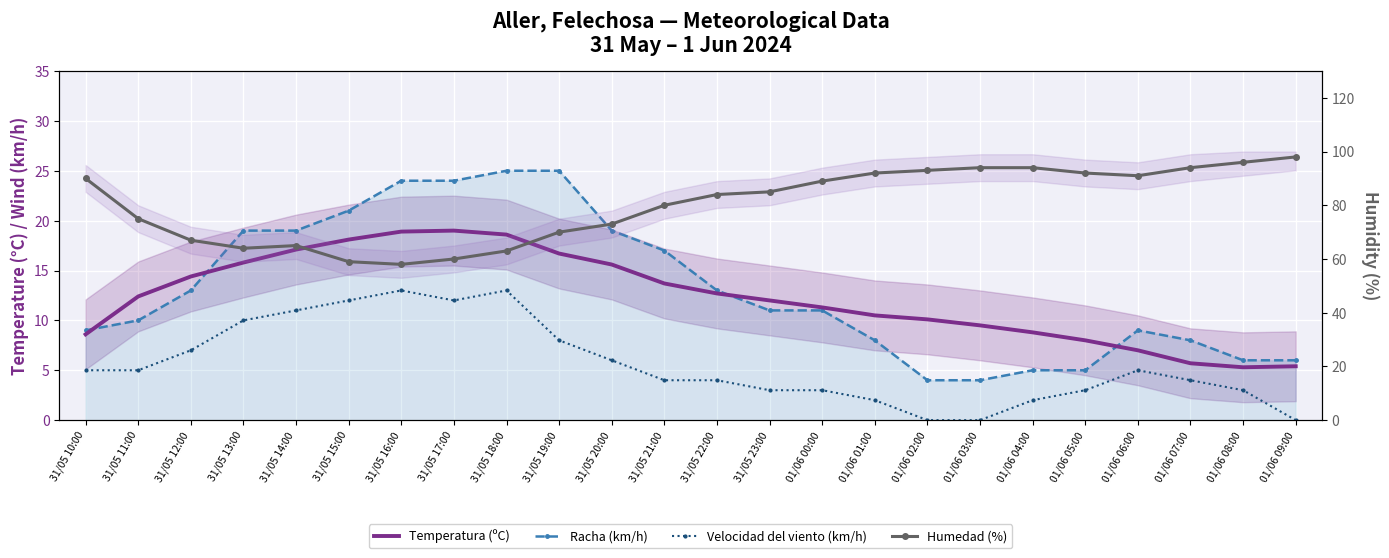

Which series has the largest total across all categories?

Humedad (%)